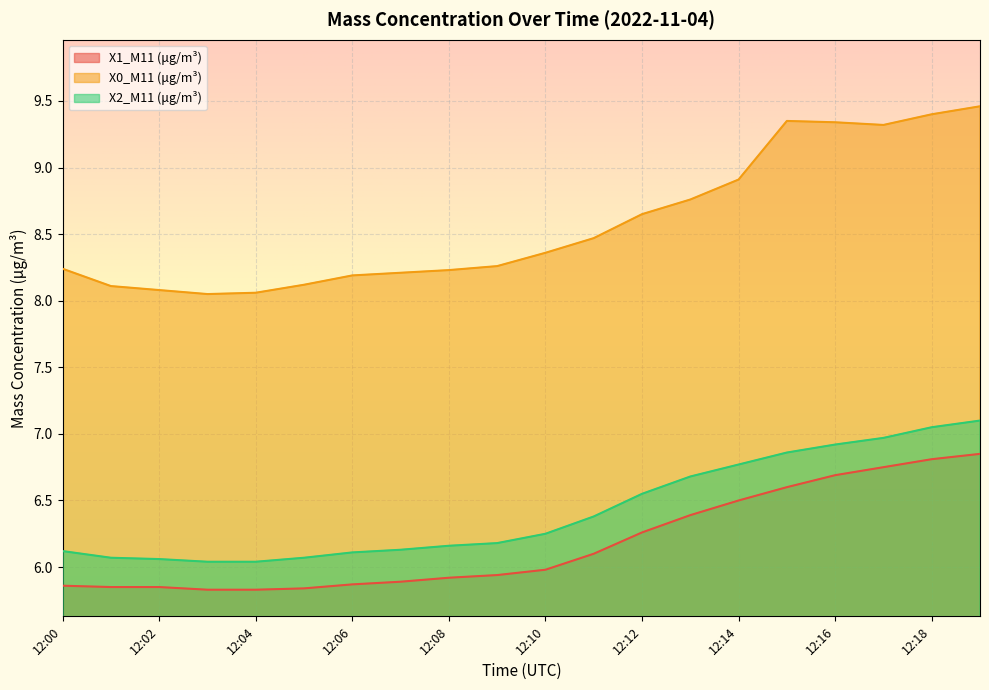

What is the maximum value shown in the chart?

9.5